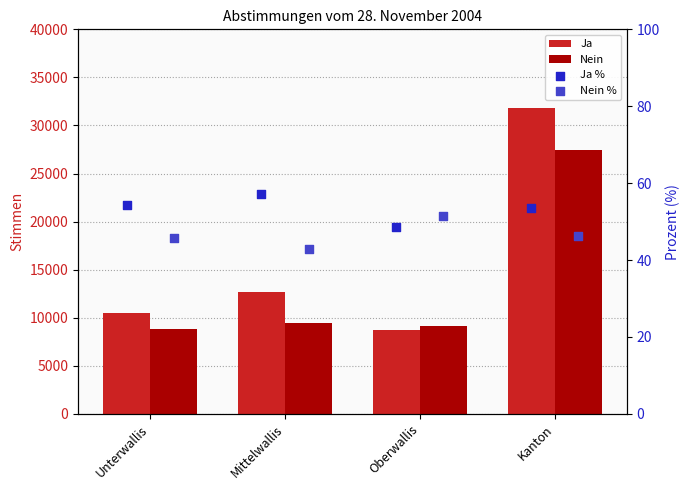

What are all the series names shown in the legend?

Ja, Nein, Ja %, Nein %